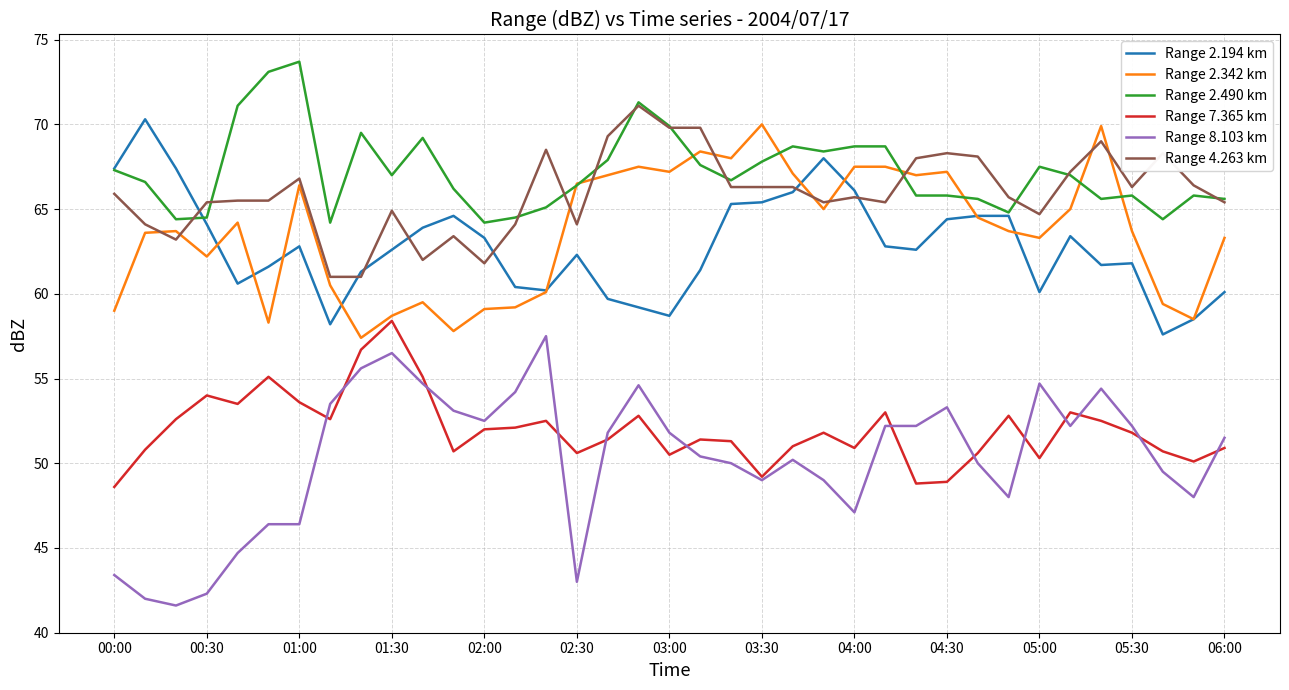

True or false: Range 2.194 km and Range 7.365 km intersect in this chart.

False